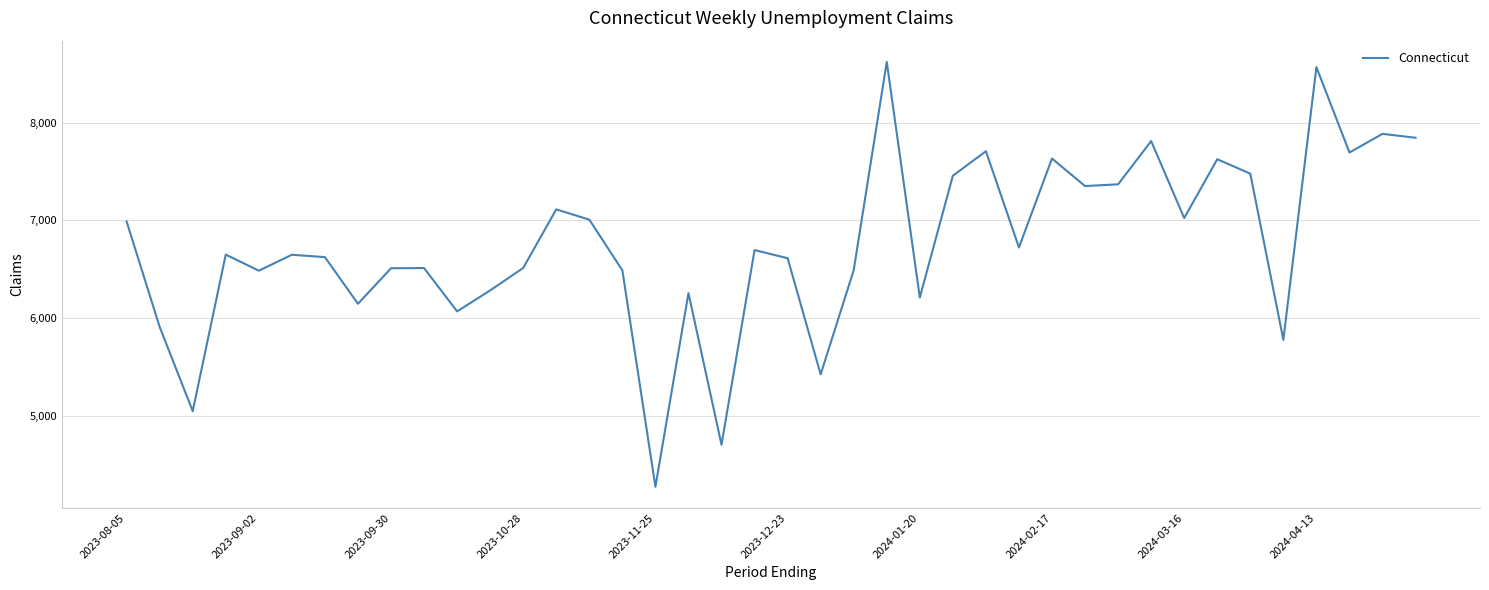

What is the difference between the maximum and minimum values?

4353